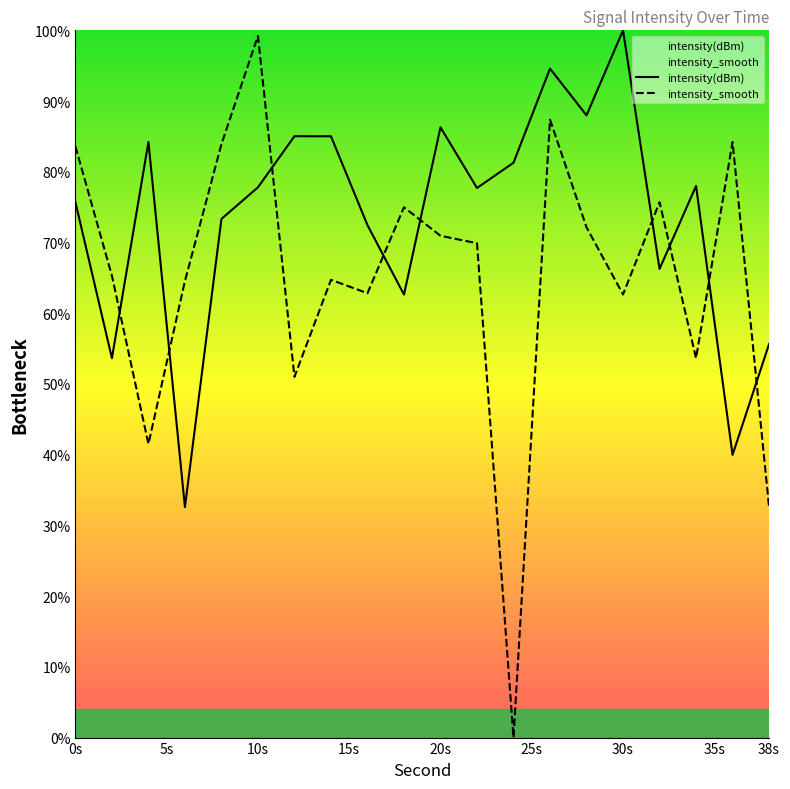

Which category has the highest value in the intensity_smooth series?

10s